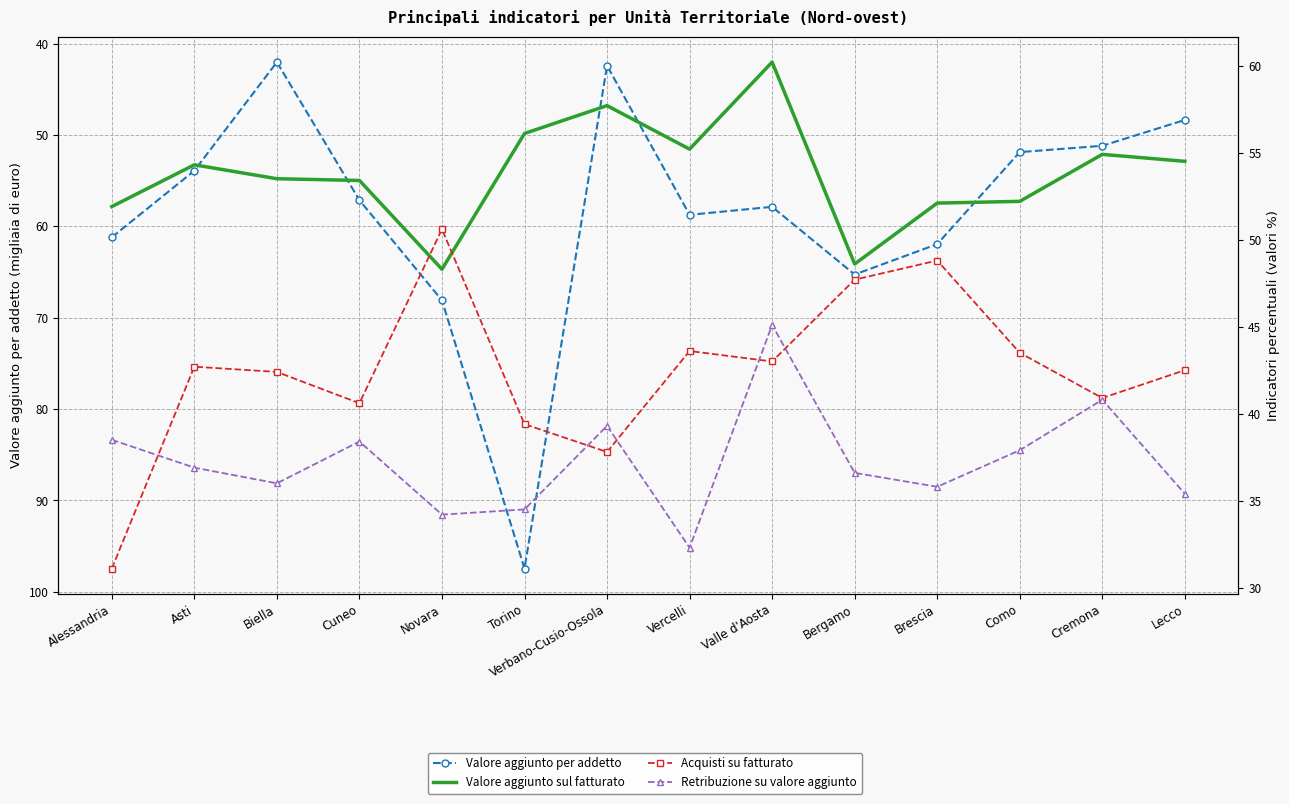

Where do Valore aggiunto sul fatturato and Valore aggiunto per addetto first cross each other?

Alessandria and Asti